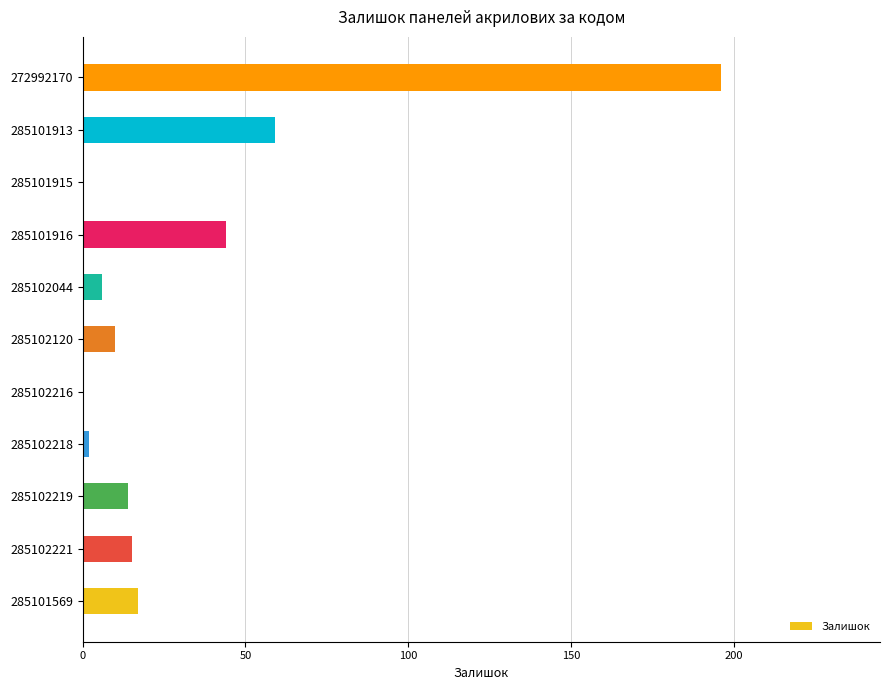

What is the maximum value shown in the chart?

196